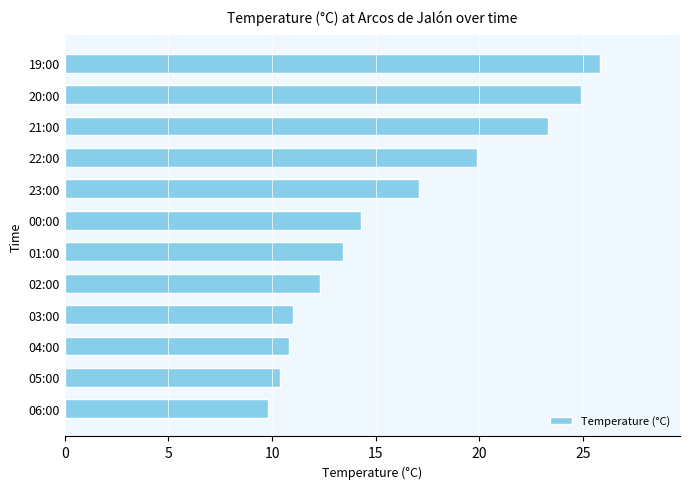

Count the number of categories in the chart.

12